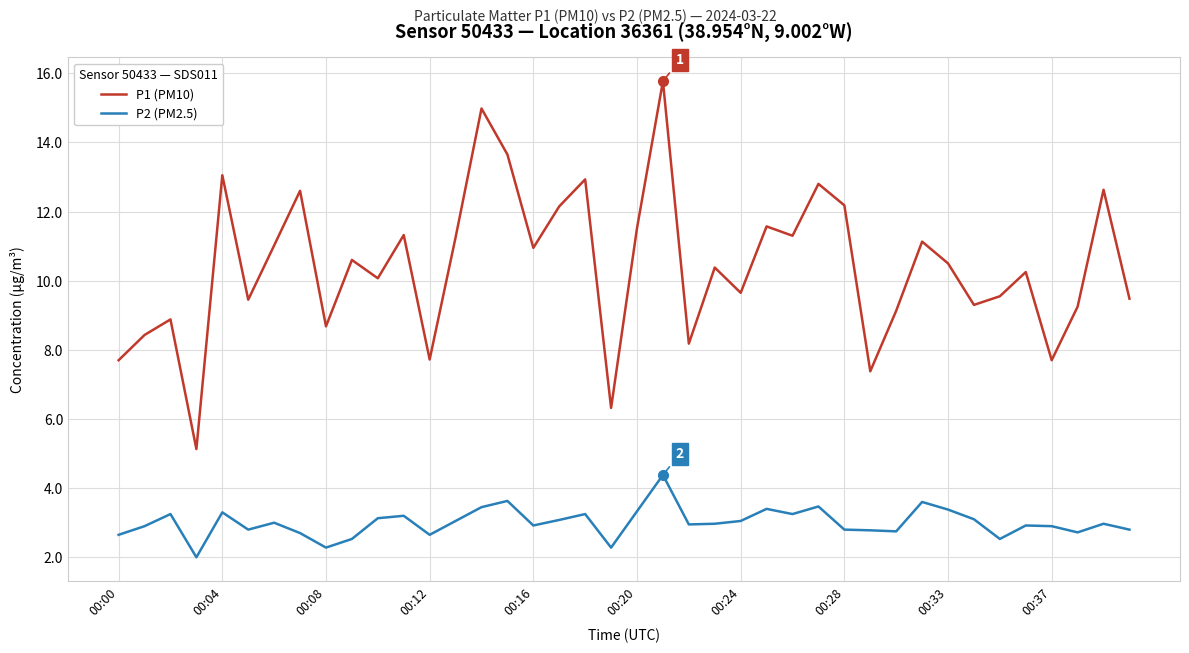

True or false: P2 (PM2.5) and P1 (PM10) intersect in this chart.

False